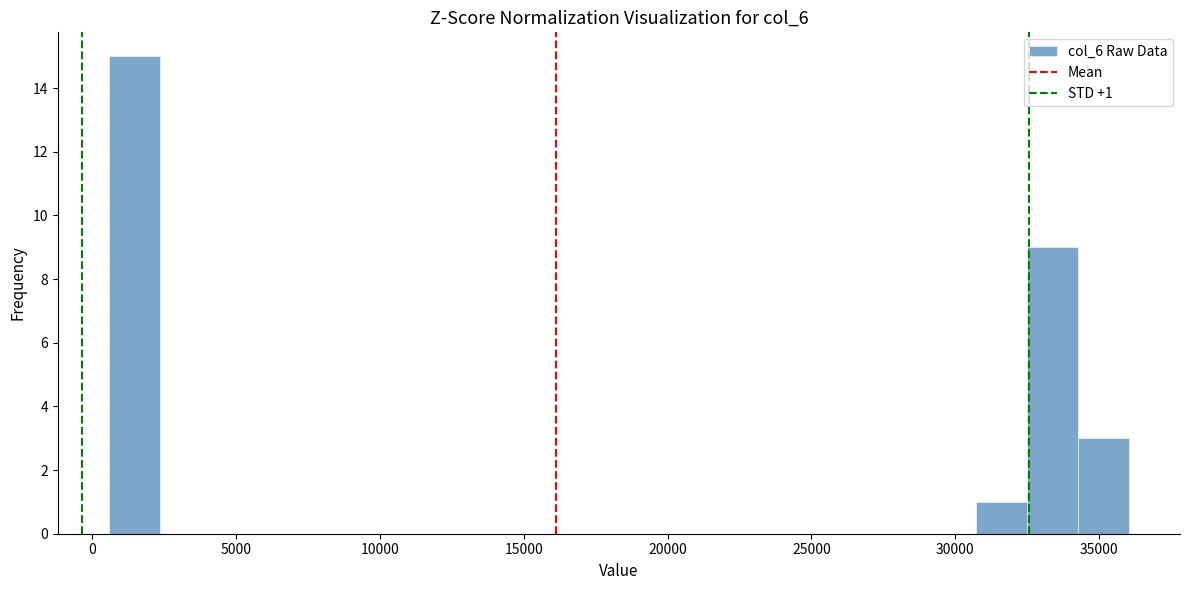

Read against the x-axis, roughly where is the centre of the tallest bar?

1500